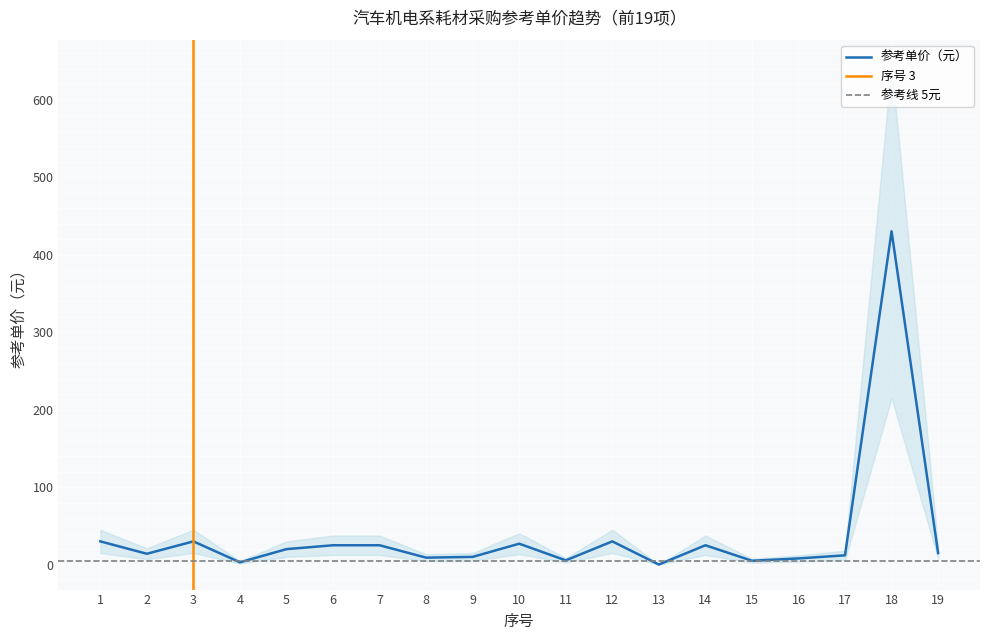

What is the sum of the 单价上限 values at 18 and 5?

675.0